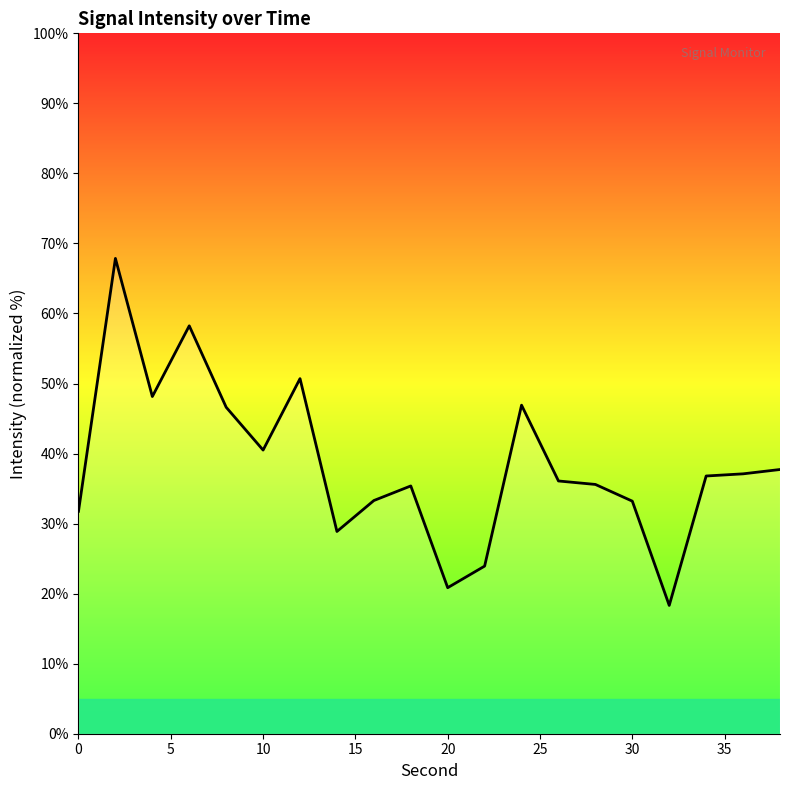

What is the difference between the maximum and minimum values?

49.5